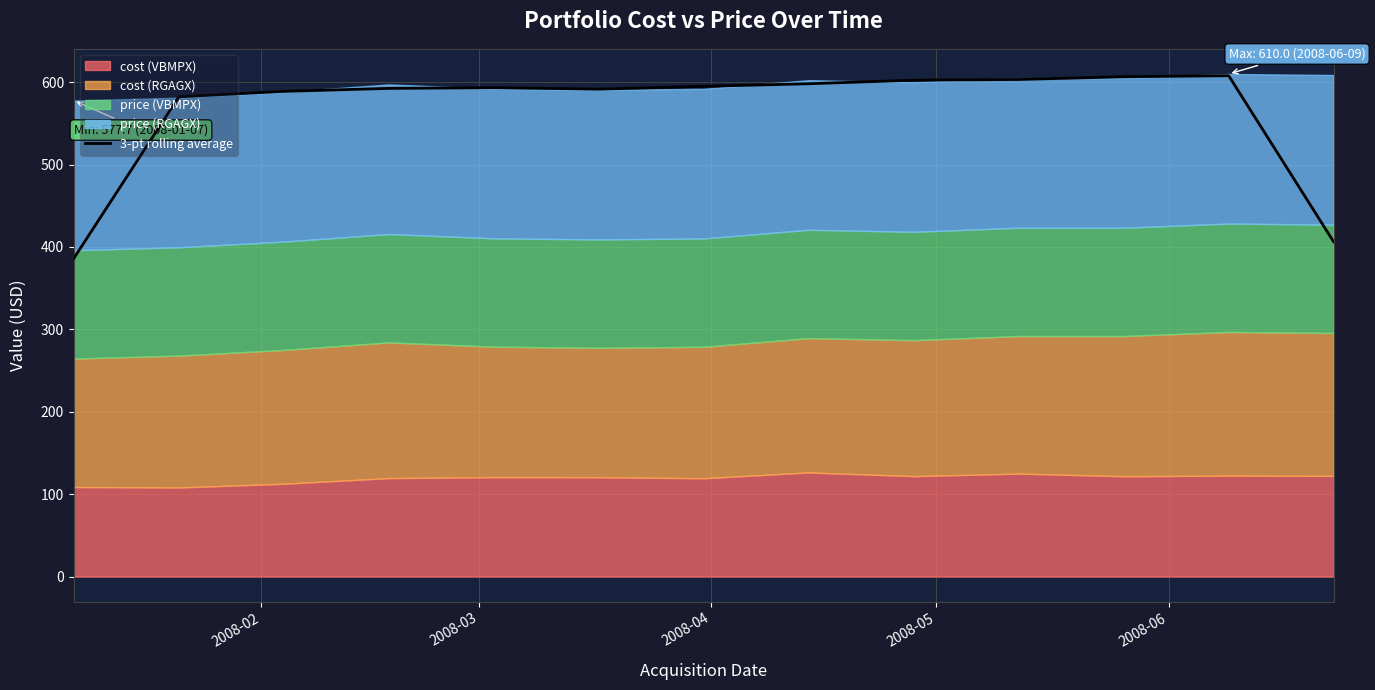

What is the average value?

565.8